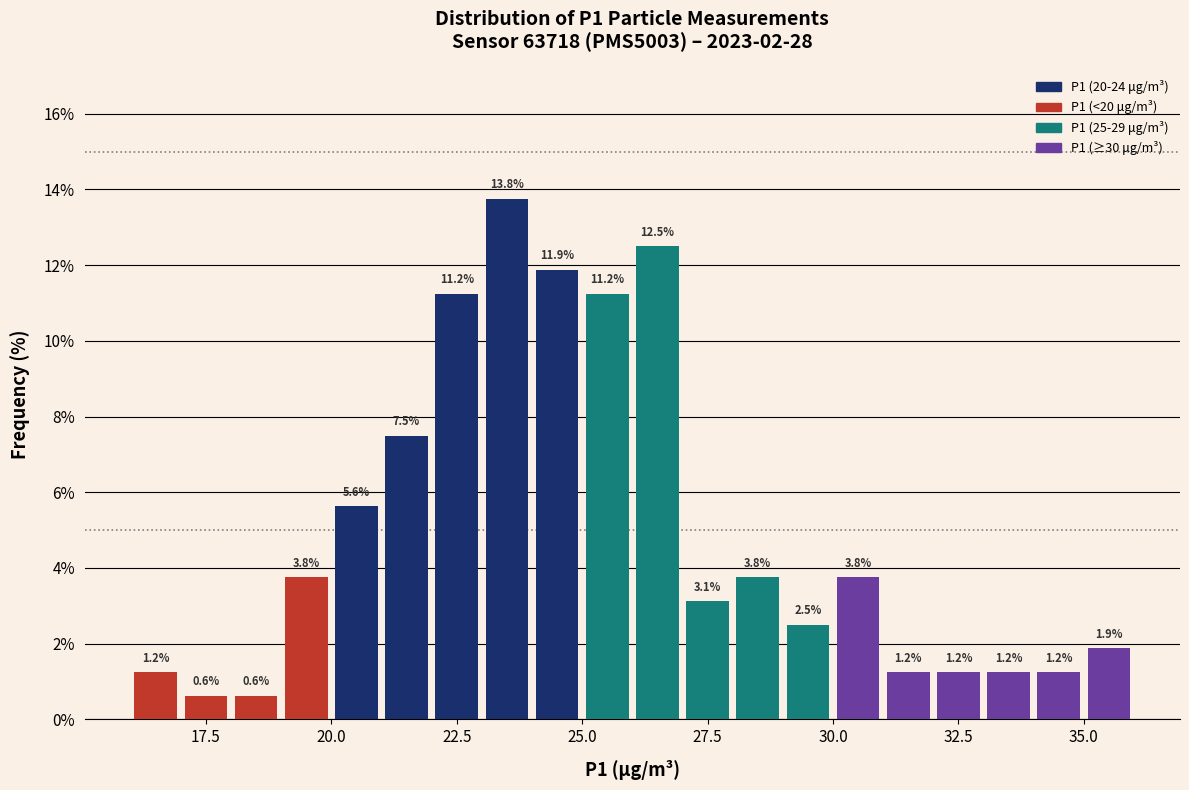

Read against the x-axis, roughly where is the centre of the tallest bar?

23.5